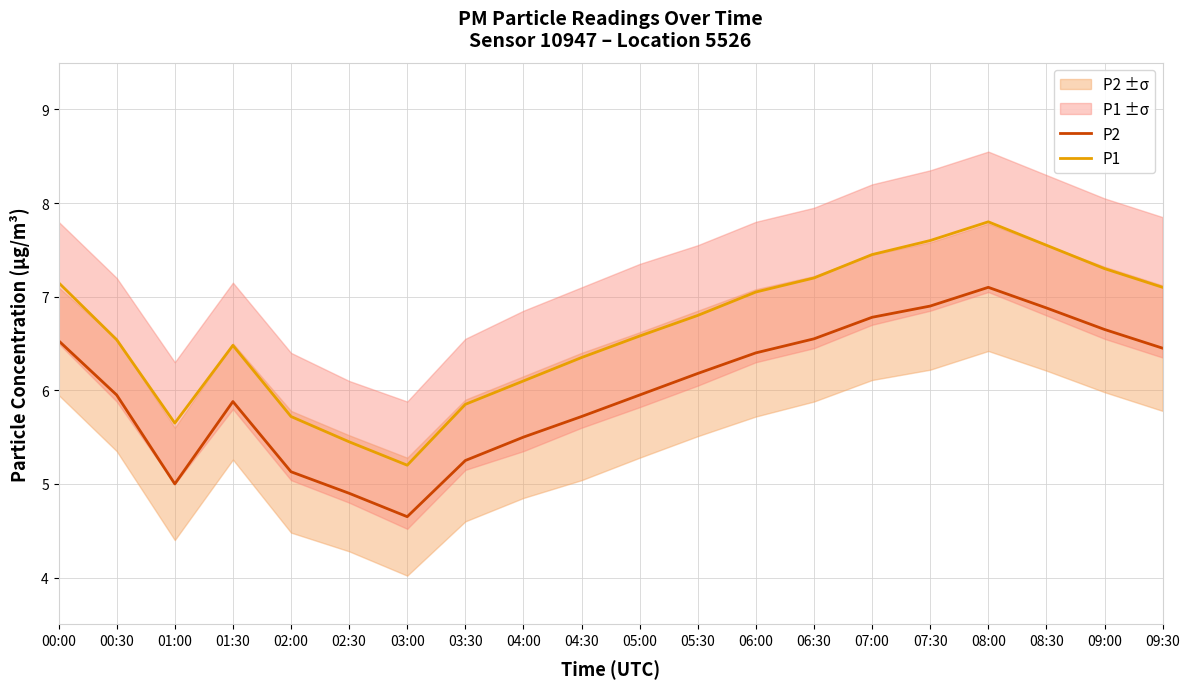

What is the label of the 9th point from the left?

04:00